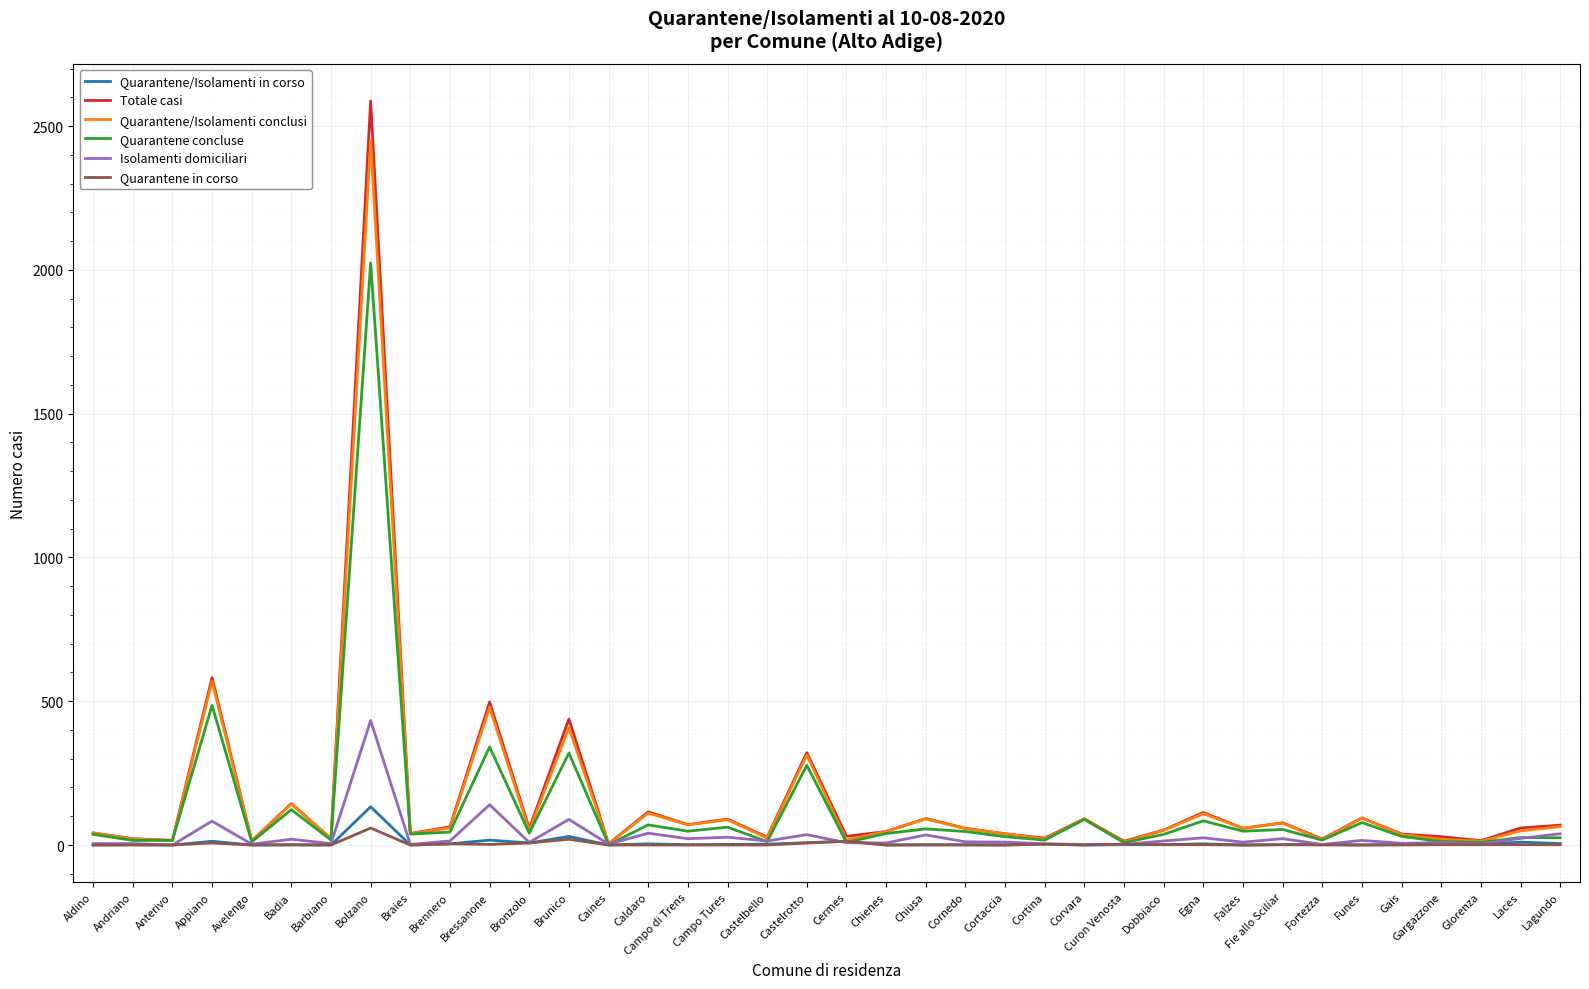

True or false: Quarantene/Isolamenti in corso has a value of 0 at Barbiano.

True